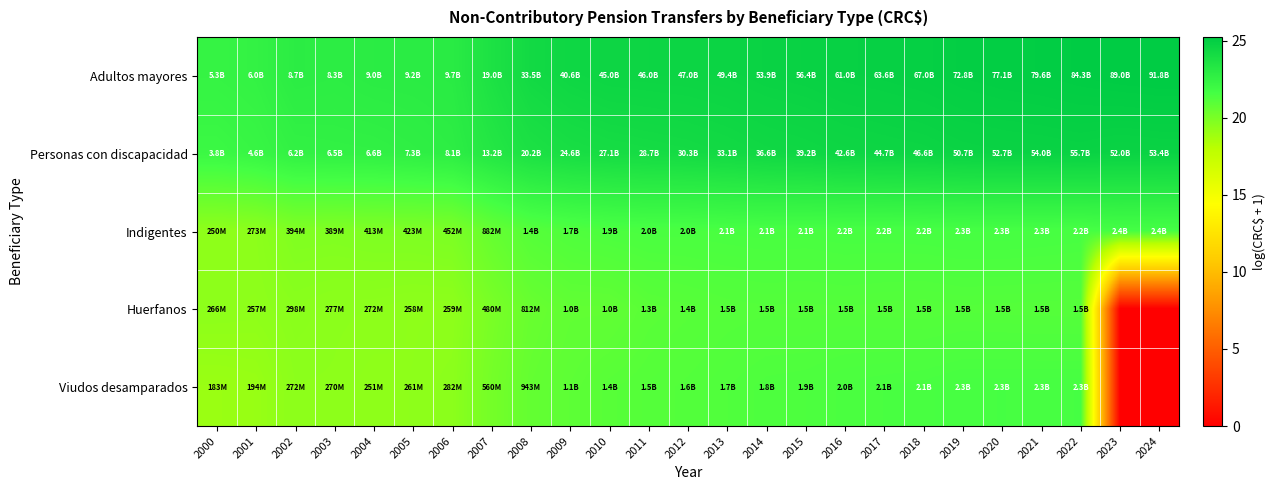

Reading left to right, transcribe all the data shown in this chart.

Adultos mayores: 2000=22.4	2001=22.5	2002=22.9	2003=22.8	2004=22.9	2005=22.9	2006=23.0	2007=23.7	2008=24.2	2009=24.4	2010=24.5	2011=24.6	2012=24.6	2013=24.6	2014=24.7	2015=24.8	2016=24.8	2017=24.9	2018=24.9	2019=25.0	2020=25.1	2021=25.1	2022=25.2	2023=25.2	2024=25.2
Personas con discapacidad: 2000=22.1	2001=22.2	2002=22.6	2003=22.6	2004=22.6	2005=22.7	2006=22.8	2007=23.3	2008=23.7	2009=23.9	2010=24.0	2011=24.1	2012=24.1	2013=24.2	2014=24.3	2015=24.4	2016=24.5	2017=24.5	2018=24.6	2019=24.6	2020=24.7	2021=24.7	2022=24.7	2023=24.7	2024=24.7
Indigentes: 2000=19.3	2001=19.4	2002=19.8	2003=19.8	2004=19.8	2005=19.9	2006=19.9	2007=20.6	2008=21.1	2009=21.3	2010=21.4	2011=21.4	2012=21.4	2013=21.5	2014=21.5	2015=21.5	2016=21.5	2017=21.5	2018=21.5	2019=21.6	2020=21.6	2021=21.5	2022=21.5	2023=21.6	2024=21.6
Huerfanos: 2000=19.4	2001=19.4	2002=19.5	2003=19.4	2004=19.4	2005=19.4	2006=19.4	2007=20.0	2008=20.5	2009=20.7	2010=20.7	2011=21.0	2012=21.0	2013=21.1	2014=21.1	2015=21.1	2016=21.1	2017=21.1	2018=21.1	2019=21.1	2020=21.1	2021=21.1	2022=21.1	2023=0.0	2024=0.0
Viudos desamparados: 2000=19.0	2001=19.1	2002=19.4	2003=19.4	2004=19.3	2005=19.4	2006=19.5	2007=20.1	2008=20.7	2009=20.9	2010=21.0	2011=21.1	2012=21.2	2013=21.2	2014=21.3	2015=21.3	2016=21.4	2017=21.4	2018=21.5	2019=21.5	2020=21.5	2021=21.5	2022=21.5	2023=0.0	2024=0.0